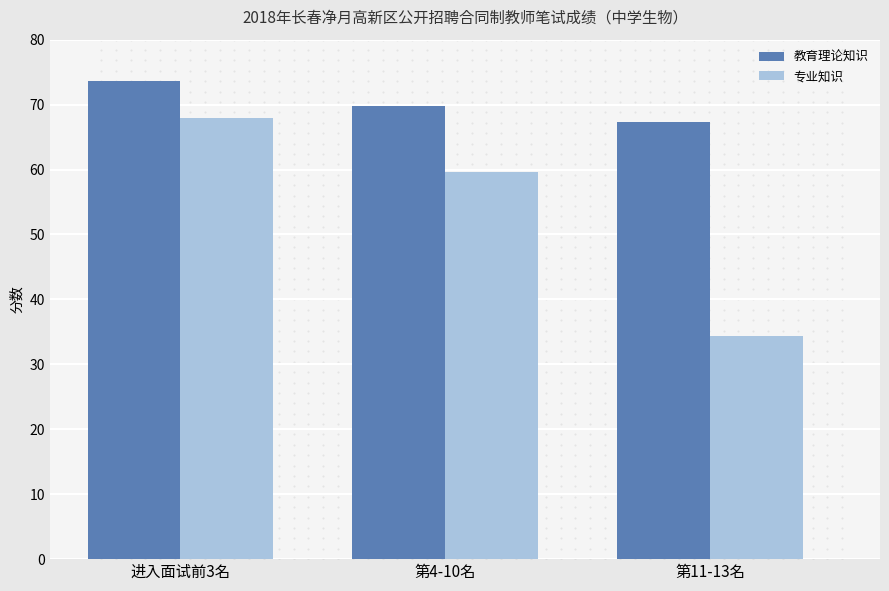

True or false: 教育理论知识 has a value of 31.5 at 进入面试前3名.

False